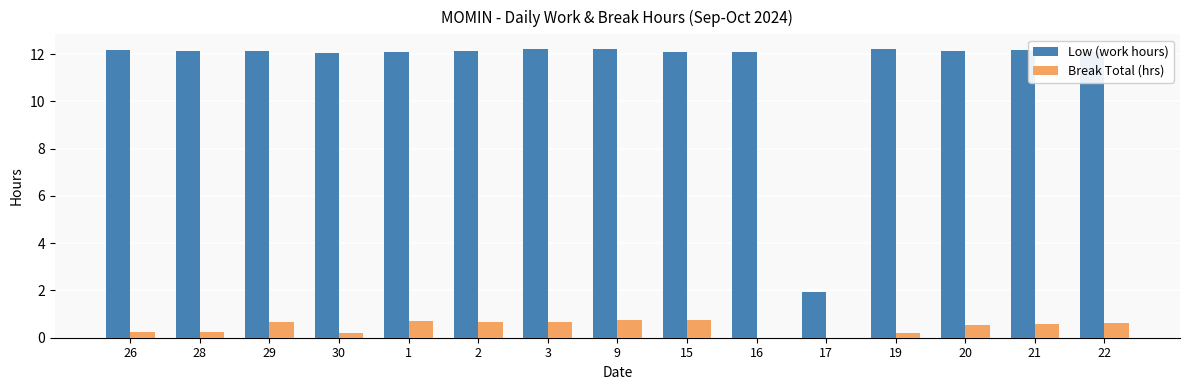

What is the maximum value for Low (work hours)?

12.2